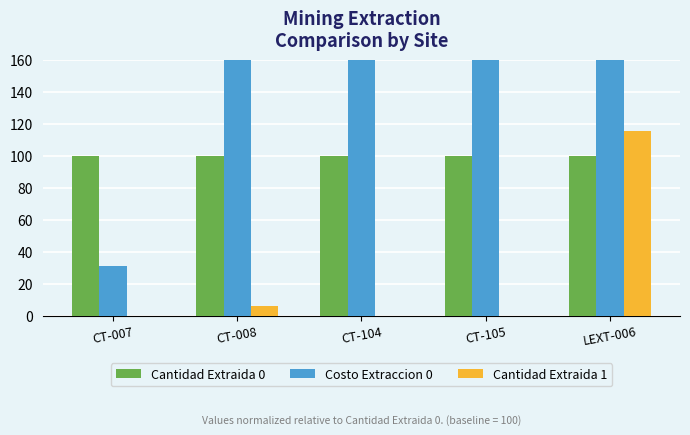

What is the approximate value of Cantidad Extraida 0 at CT-008?

100.0